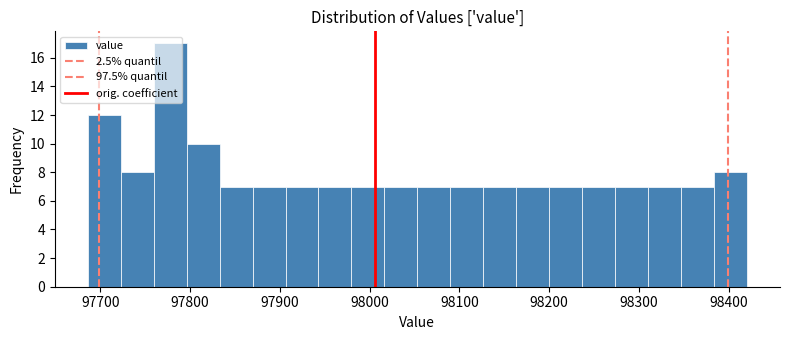

Around what value on the x-axis is the tallest bar? Give the approximate position of its centre, as read against the axis.

97780